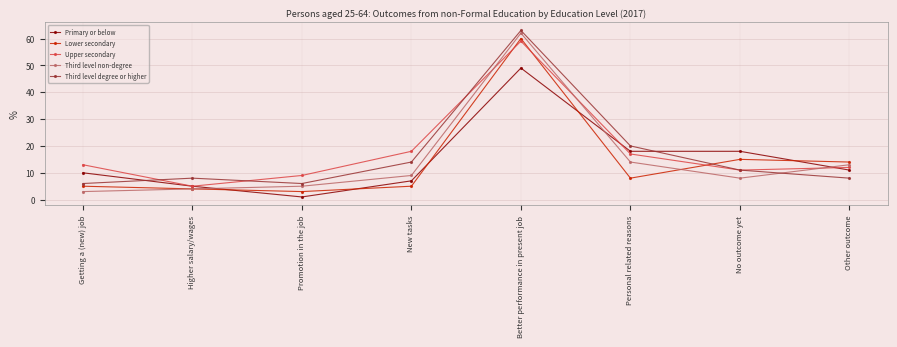

Is it true that Third level non-degree equals 62 at Better performance in present job?

True